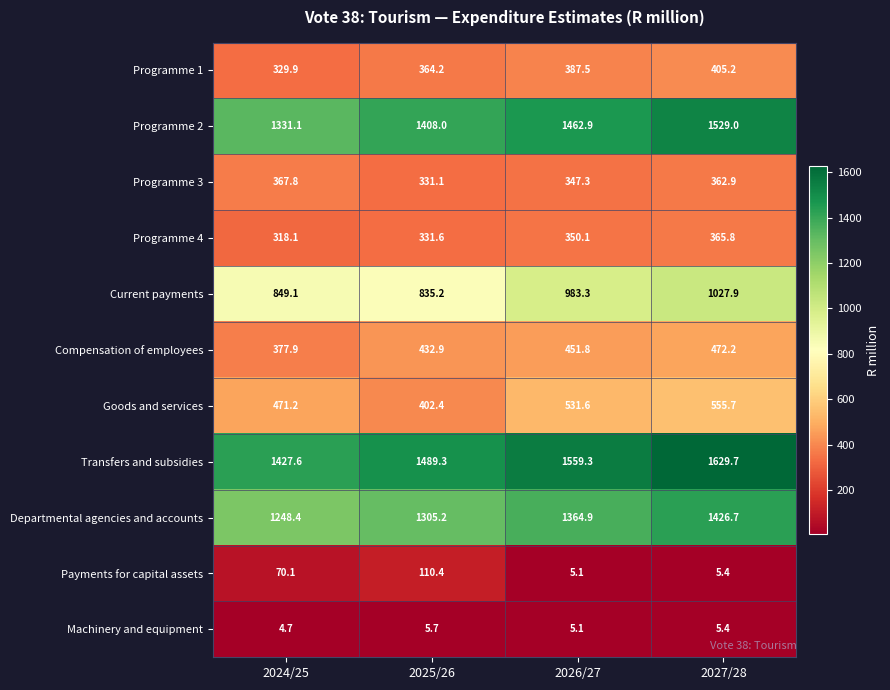

Between 2025/26 and 2026/27, which series saw the biggest shift?

Current payments